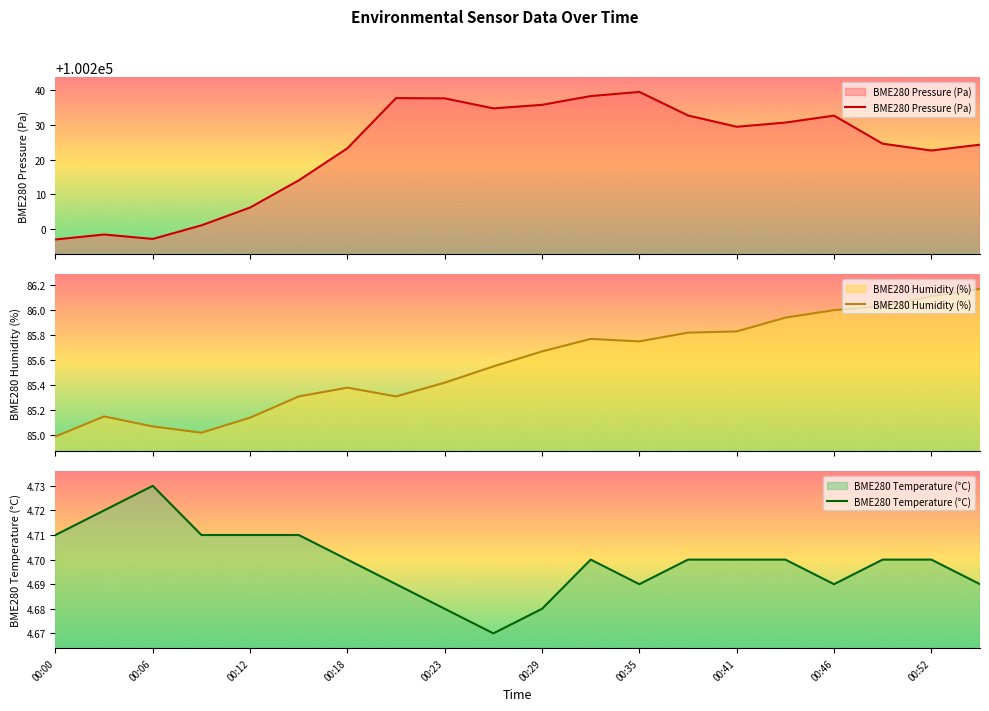

Is it true that BME280 Temperature (°C) equals 7.9 at 00:23?

False